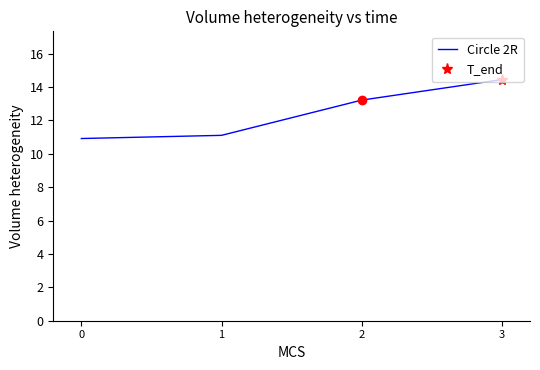

What is the average value?

12.4